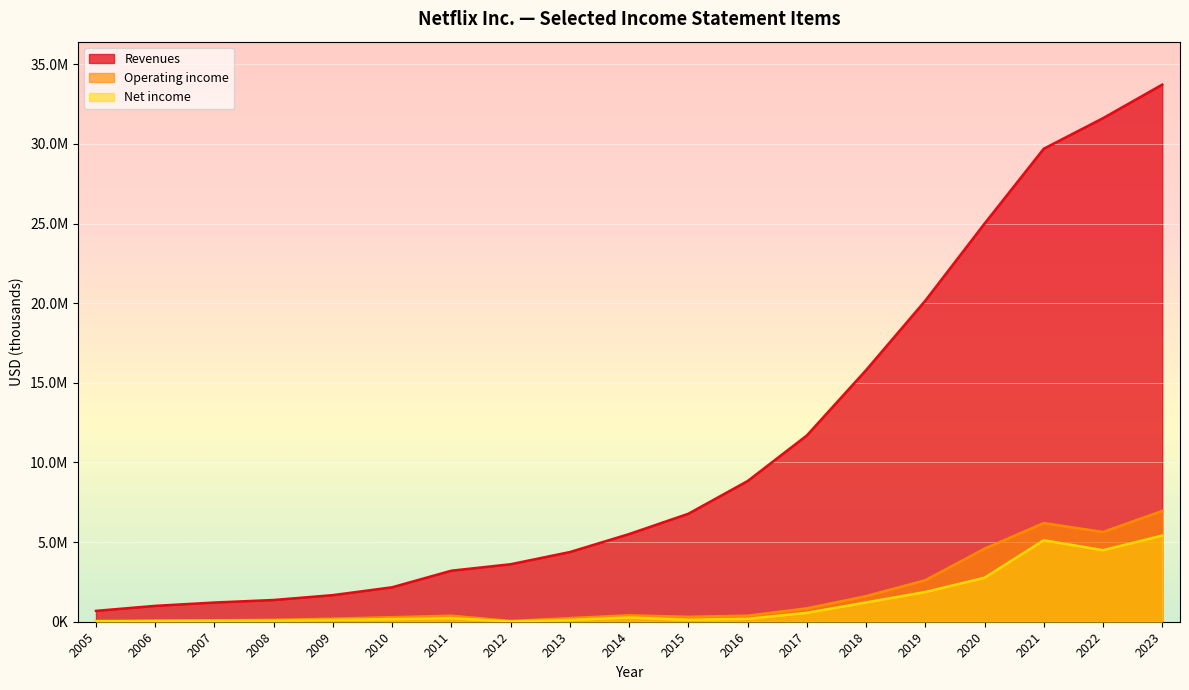

Is it true that Operating income equals 4585289 at 2020?

True